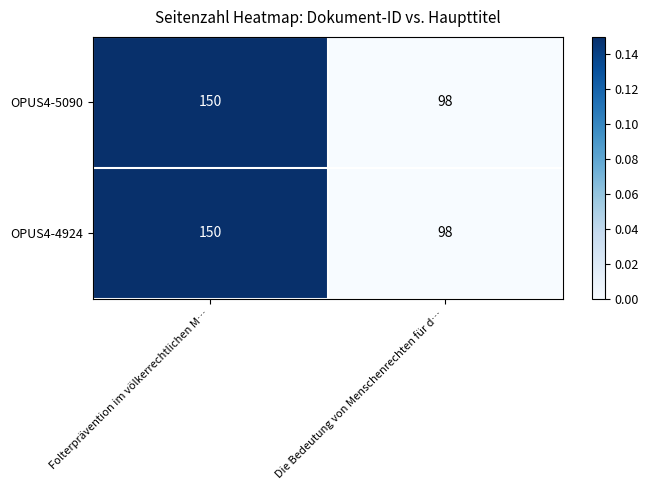

The OPUS4-4924 series shows 98 at Die Bedeutung von Menschenrechten für d…. True or false?

True